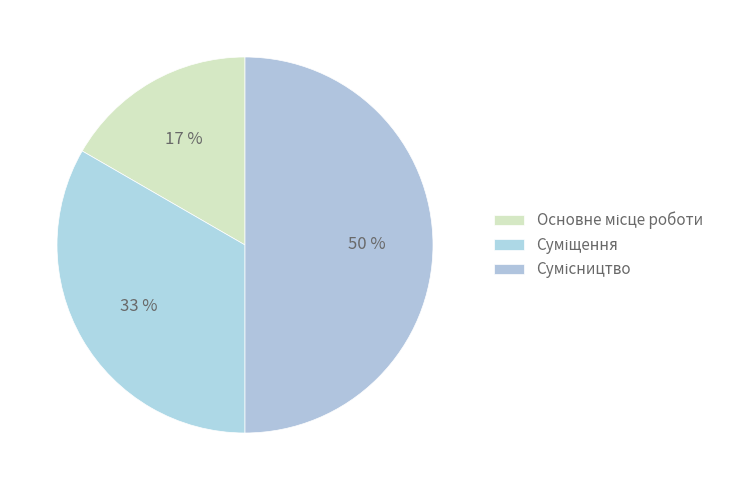

Combined, do Суміщення and Основне місце роботи account for over 50%?

No